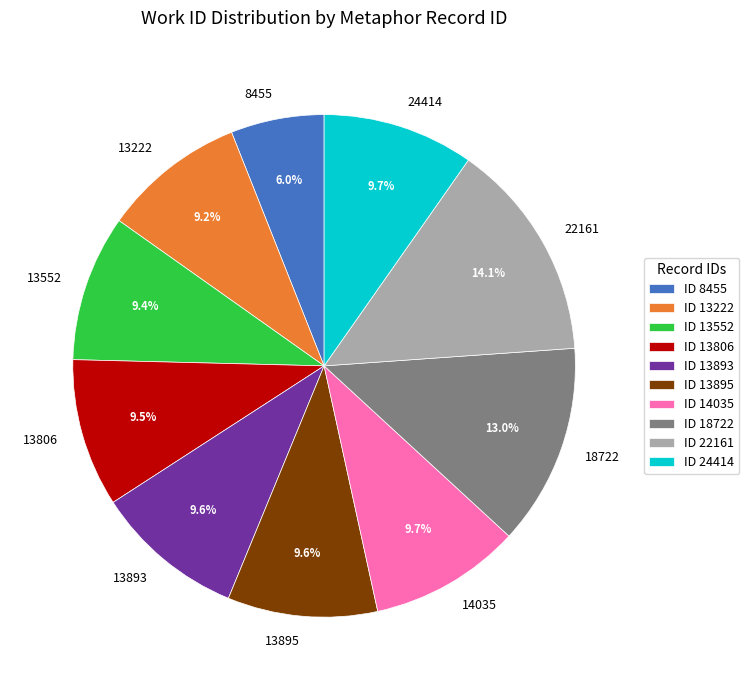

Approximately how many times larger is the value at 13893 compared to 14035?

1.0